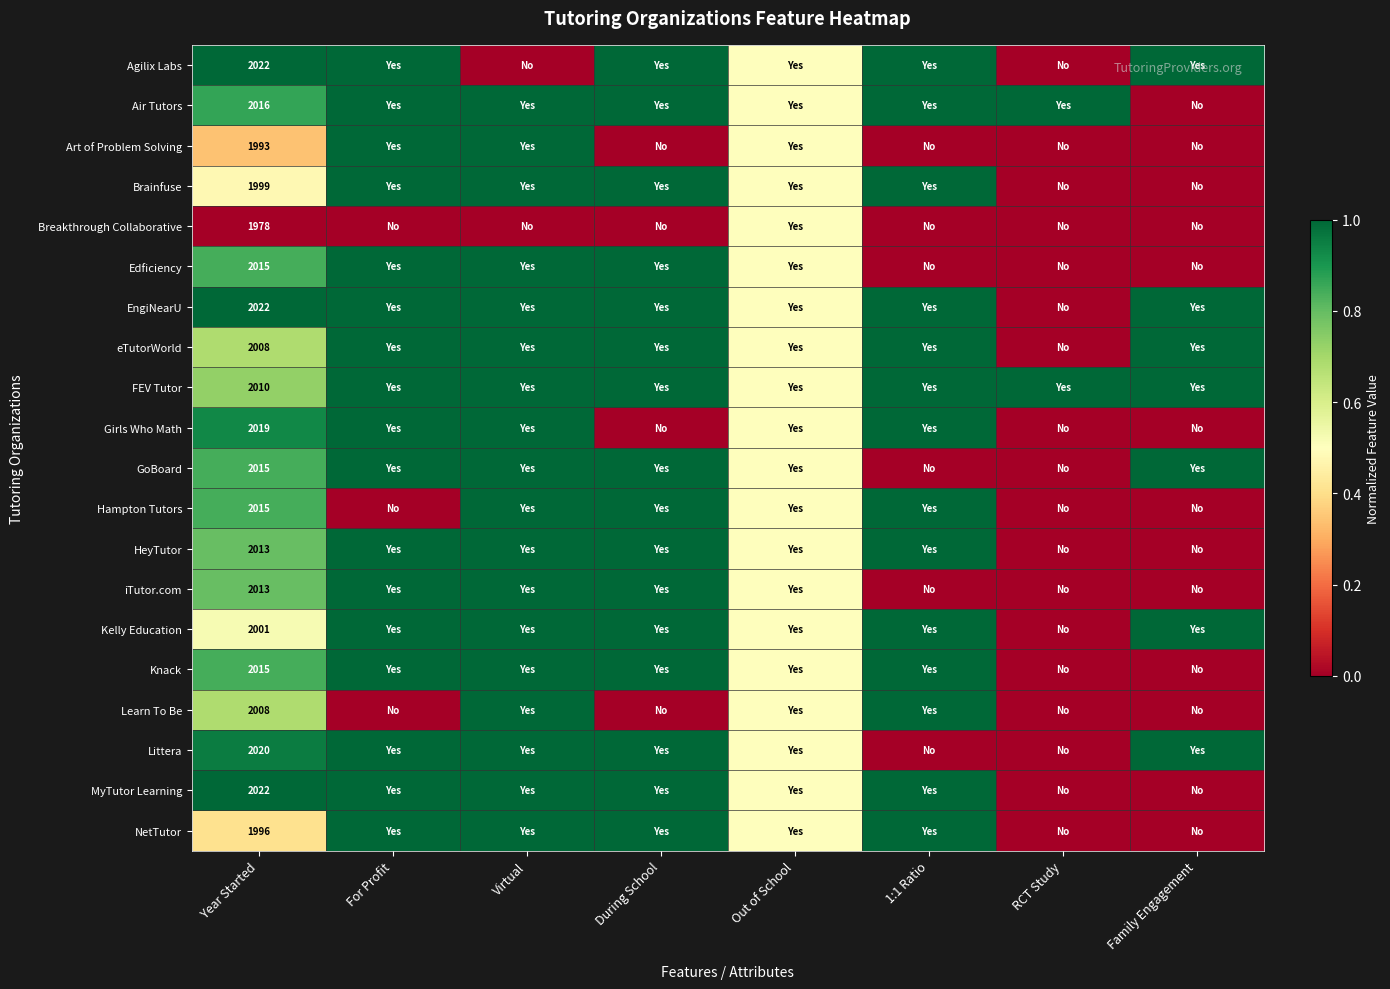

How many data points does each series have?

8